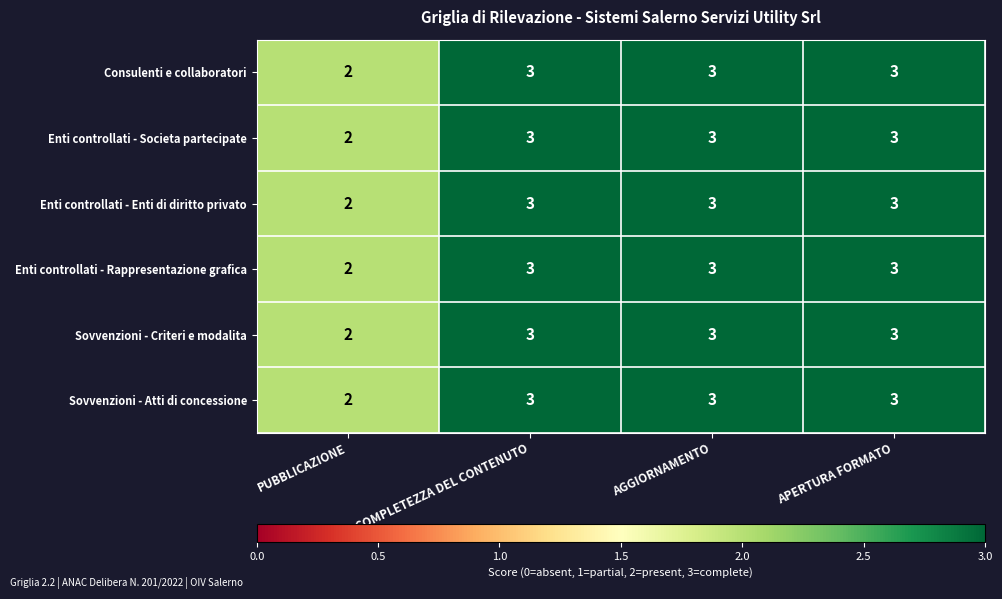

Reading left to right, transcribe all the data shown in this chart.

Consulenti e collaboratori: 2	3	3	3
Enti controllati - Societa partecipate: 2	3	3	3
Enti controllati - Enti di diritto privato: 2	3	3	3
Enti controllati - Rappresentazione grafica: 2	3	3	3
Sovvenzioni - Criteri e modalita: 2	3	3	3
Sovvenzioni - Atti di concessione: 2	3	3	3